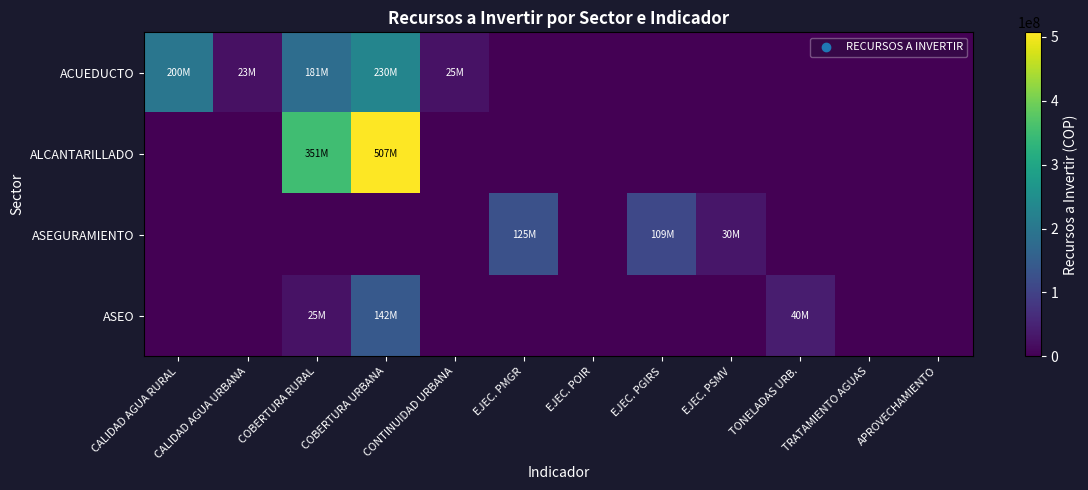

At which category is the sum across all series the highest?

COBERTURA URBANA